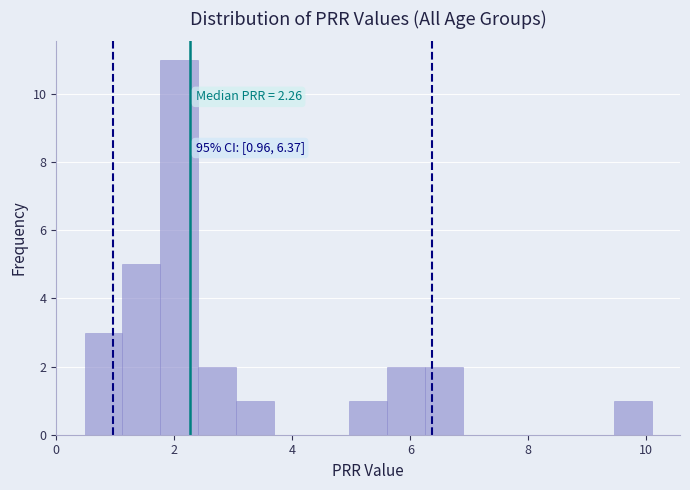

Read against the x-axis, roughly where is the centre of the tallest bar?

2.0